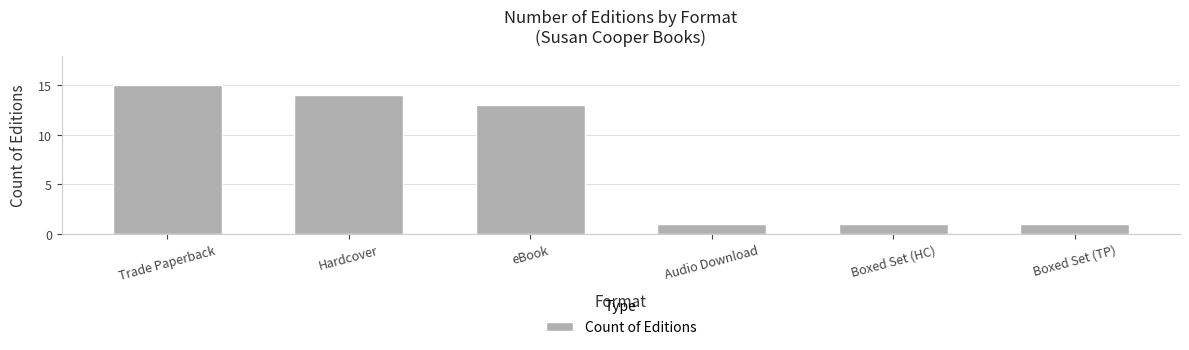

What is the label of the 2nd bar from the left?

Hardcover